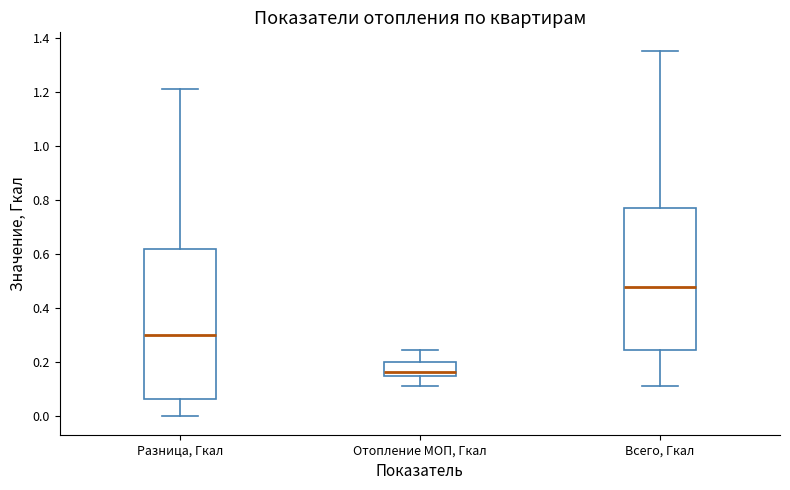

Where does the lower whisker of the box for Всего, Гкал end on the y-axis? The values are not printed on the chart, so give them approximately, as read against the axis.

0.12